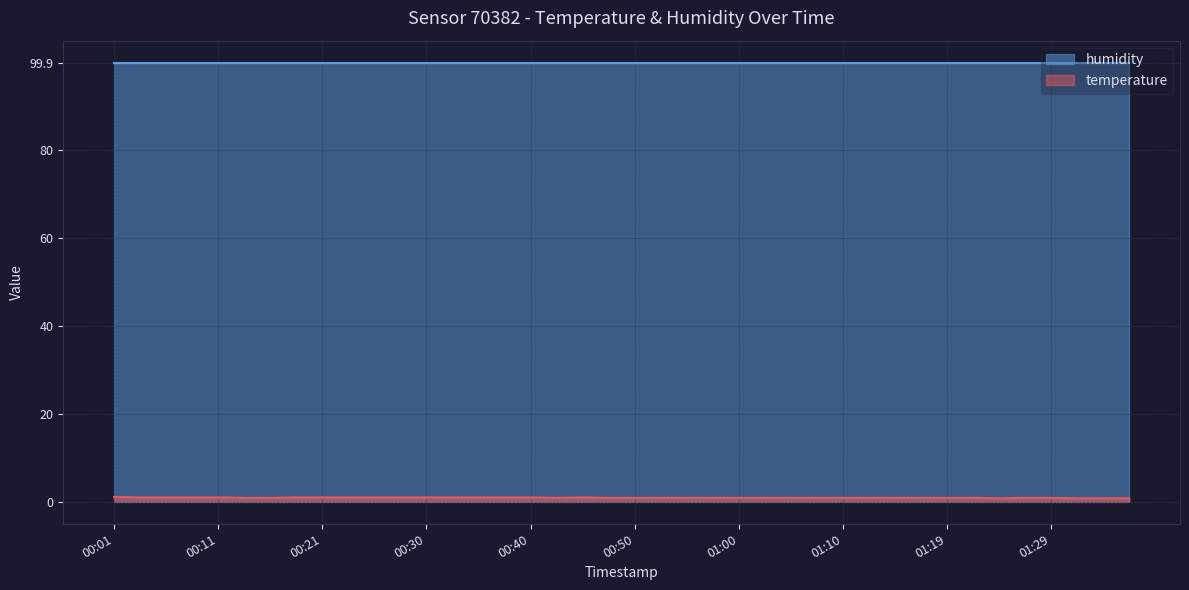

Is it true that the value at 00:45 is 1.0?

True